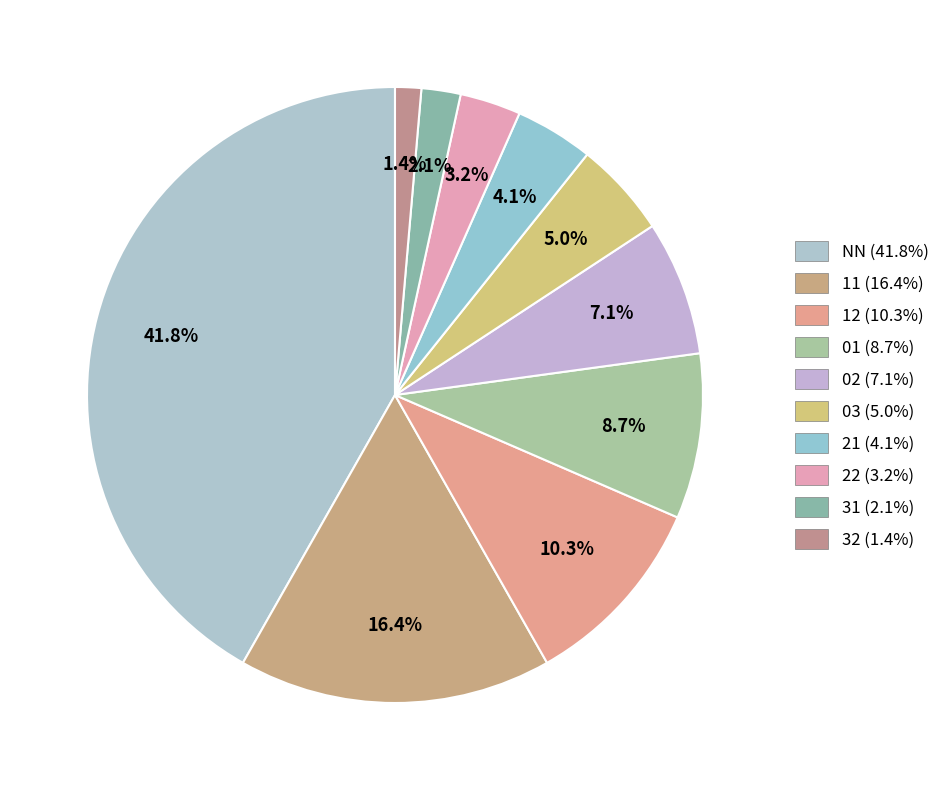

Is there a majority slice in this chart?

No